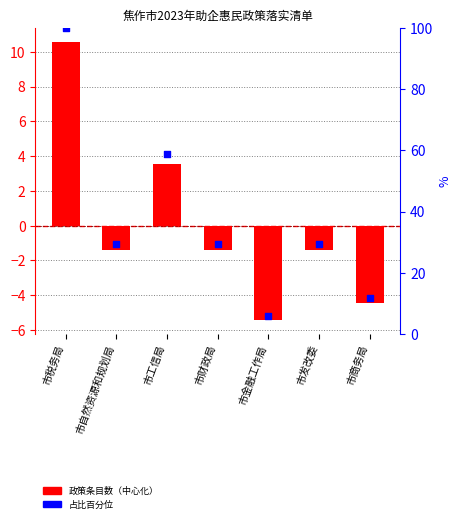

Which series contains the lowest Y value?

政策条目数（中心化）